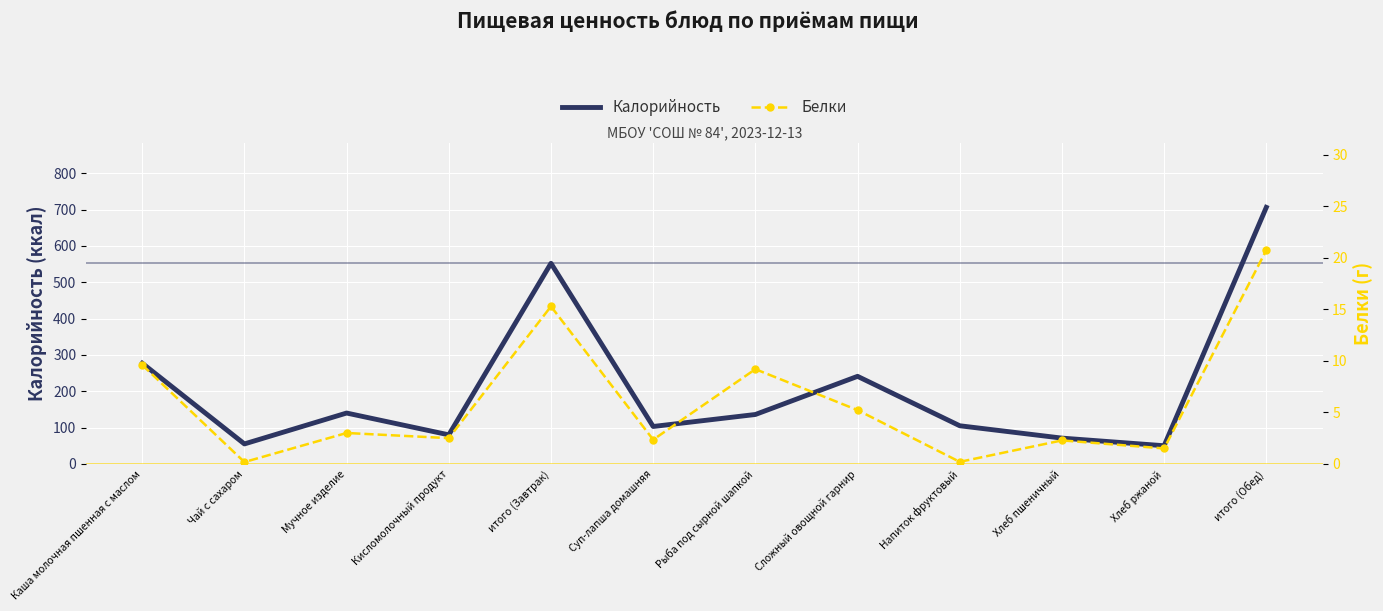

True or false: Калорийность has a value of 277.0 at Каша молочная пшенная с маслом.

True